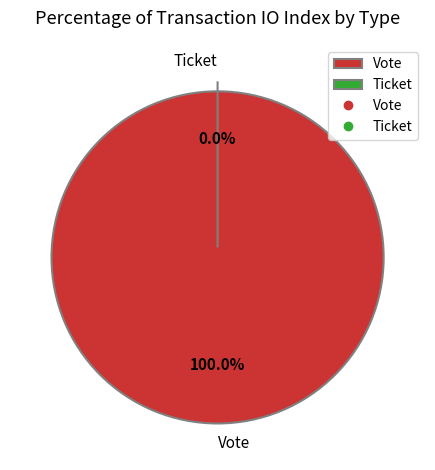

Count the number of slices in the pie.

2